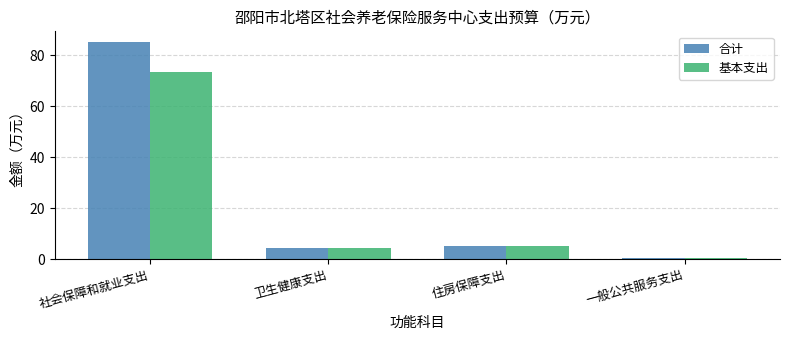

What is the label of the 3rd bar from the left?

住房保障支出